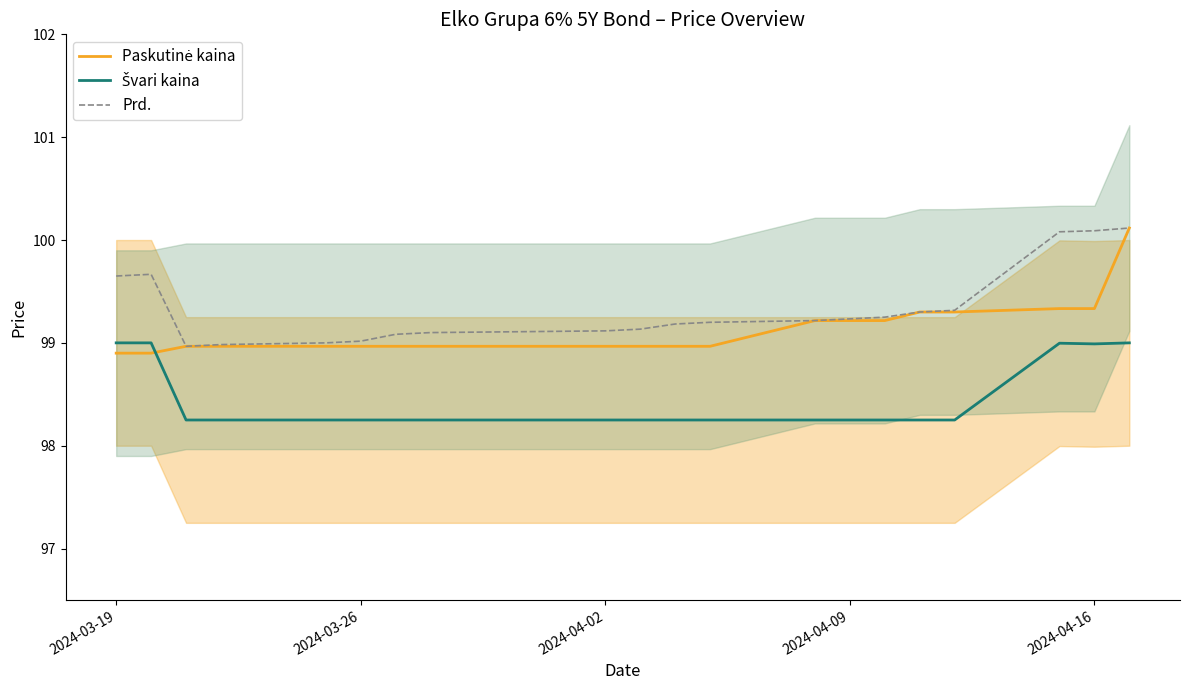

True or false: Prd. and Paskutinė kaina intersect in this chart.

False